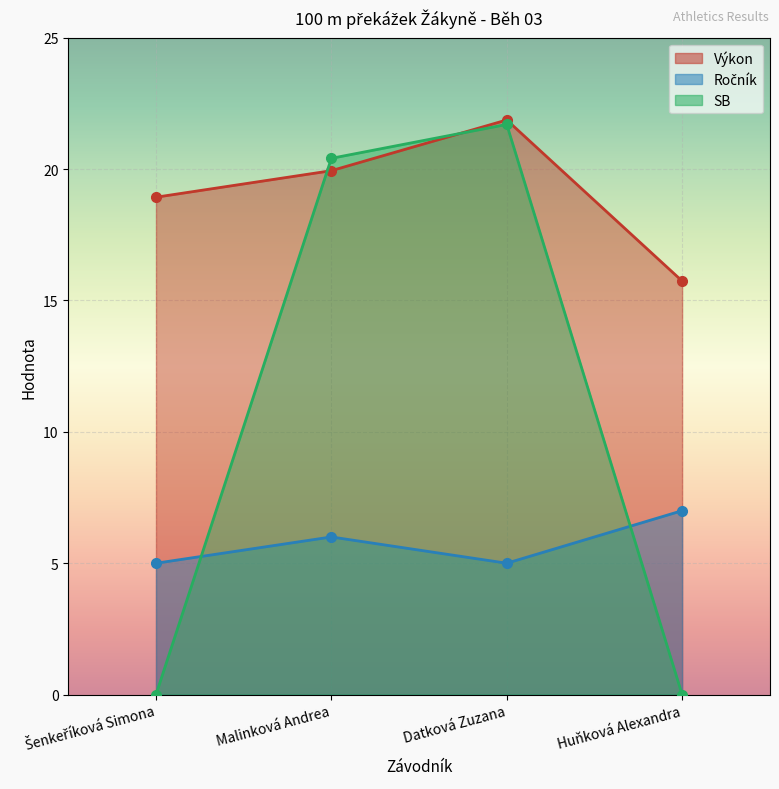

True or false: Výkon and Ročník cross at least once.

False